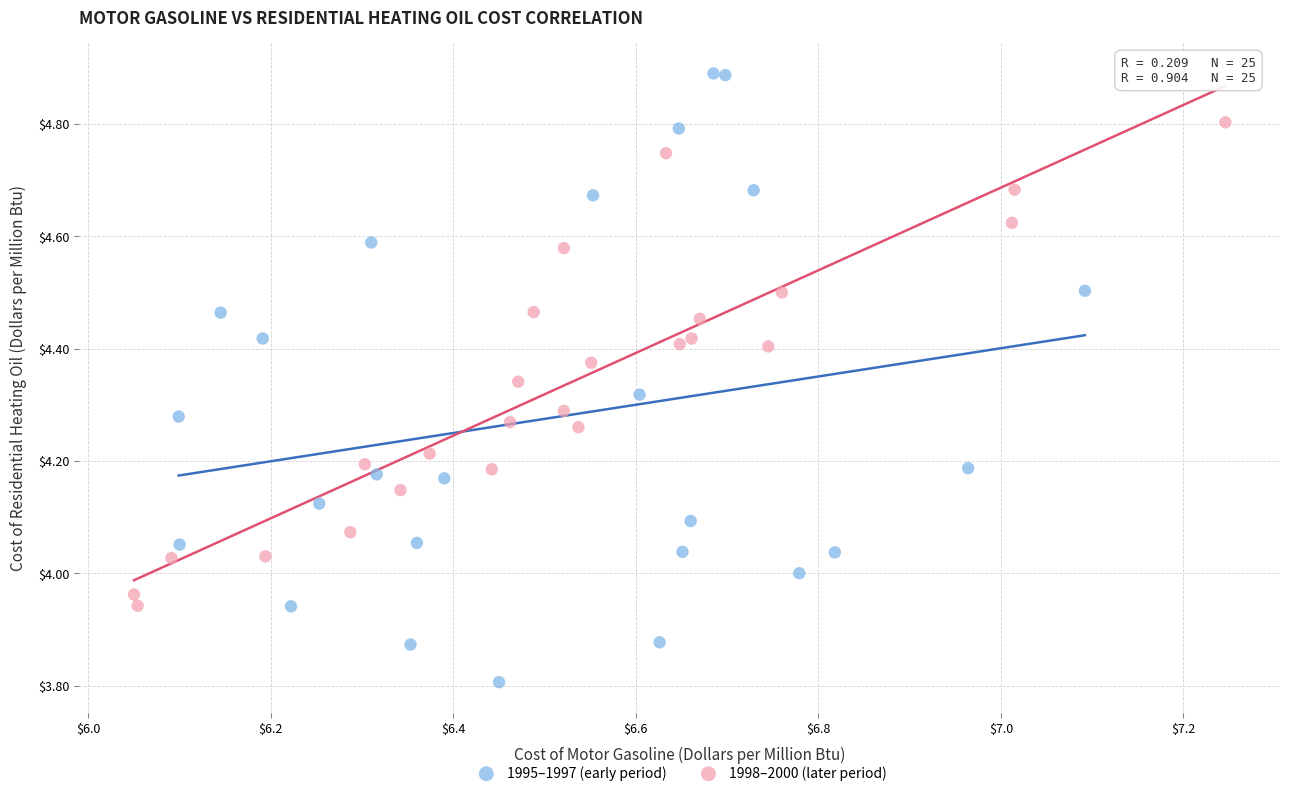

Which series contains the lowest Y value?

1995–1997 (early period)